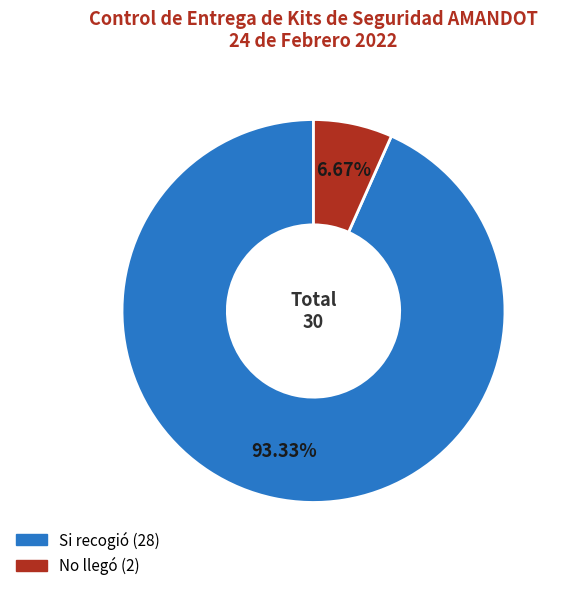

Is there a majority slice in this chart?

Yes